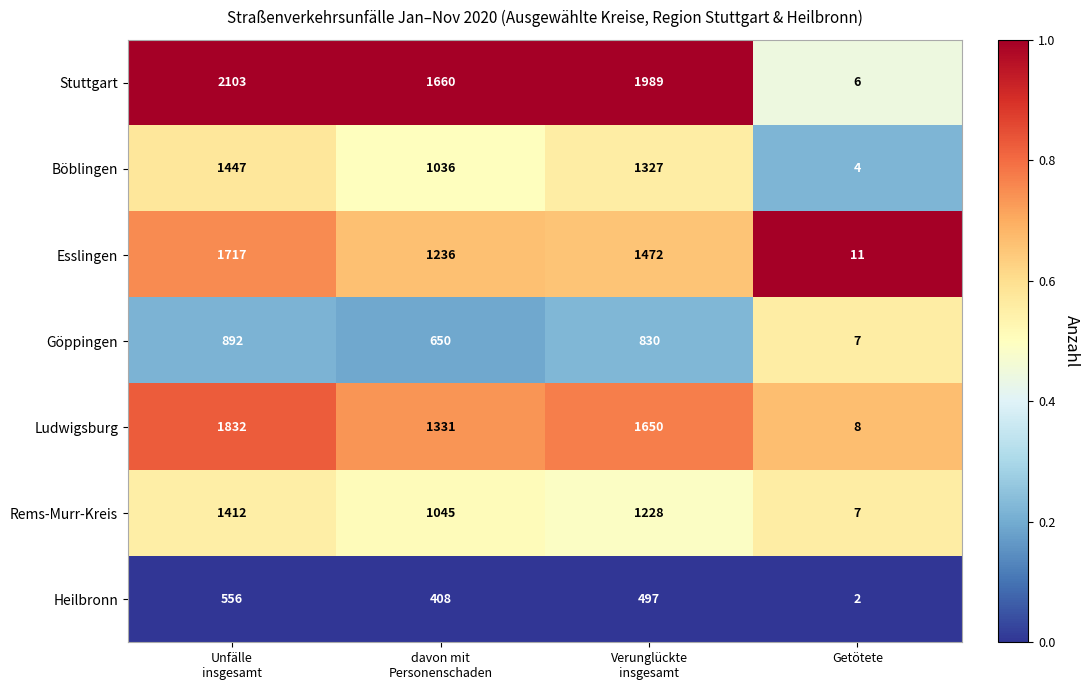

Read the Stuttgart value at Getötete.

6